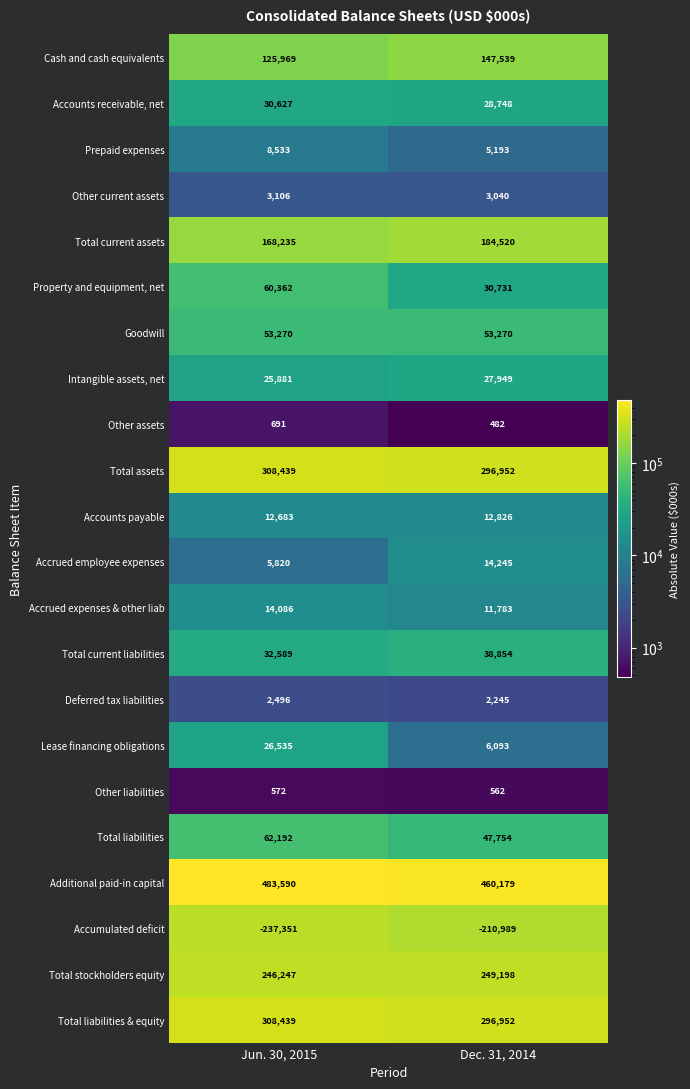

What is the sum of all Goodwill values?

106540